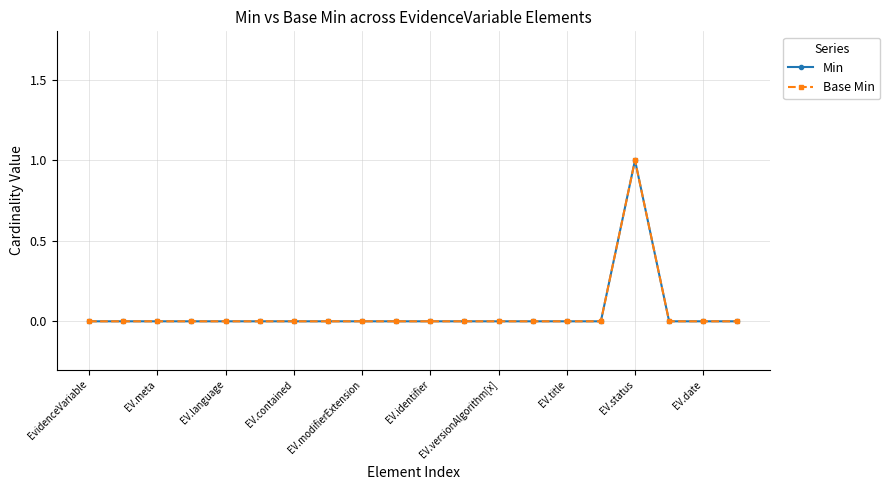

What is the difference between the maximum and minimum values in the Base Min series?

1